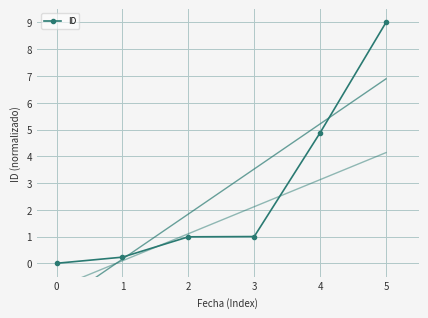

How many lines are shown in the chart?

1